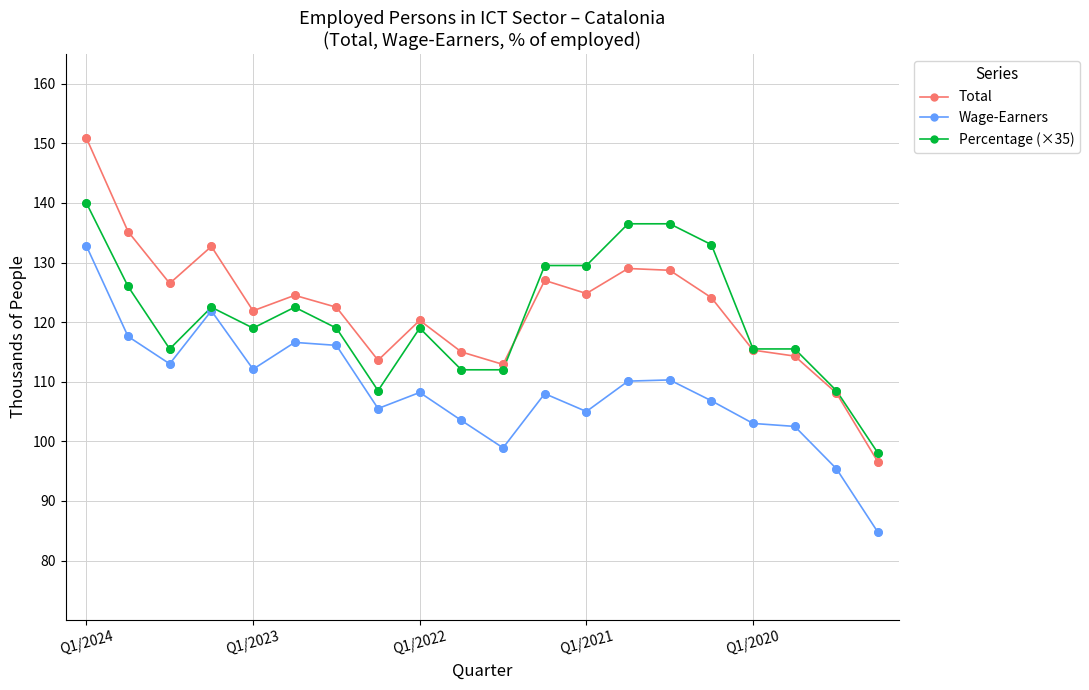

At how many categories does at least one series exceed 91?

20